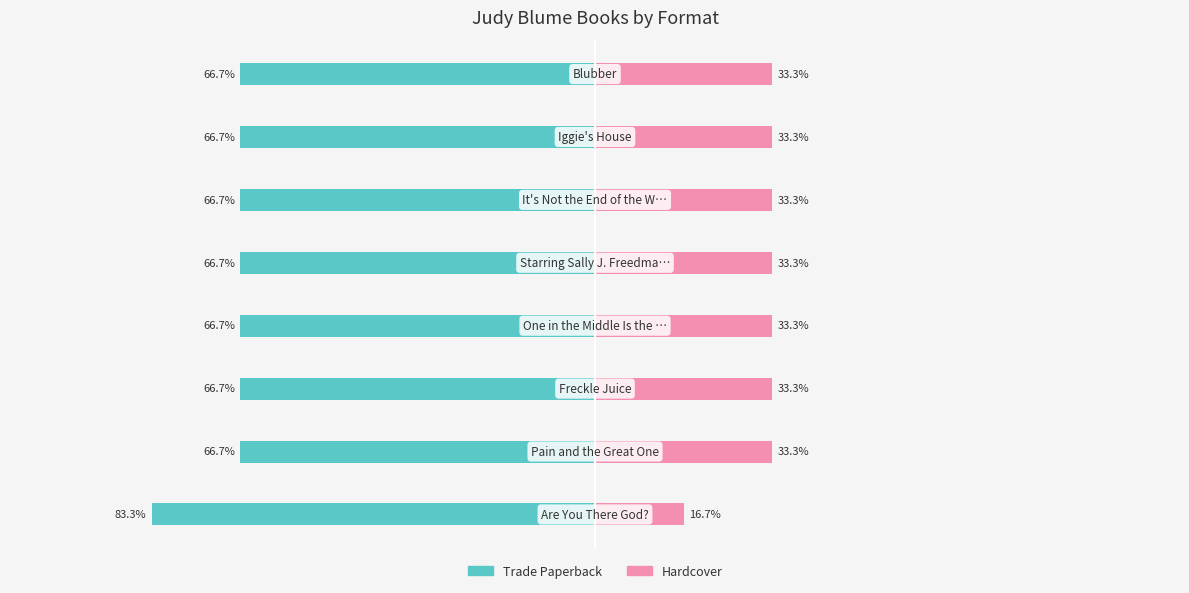

The value of Hardcover at −75 is 12.2. True or false?

False